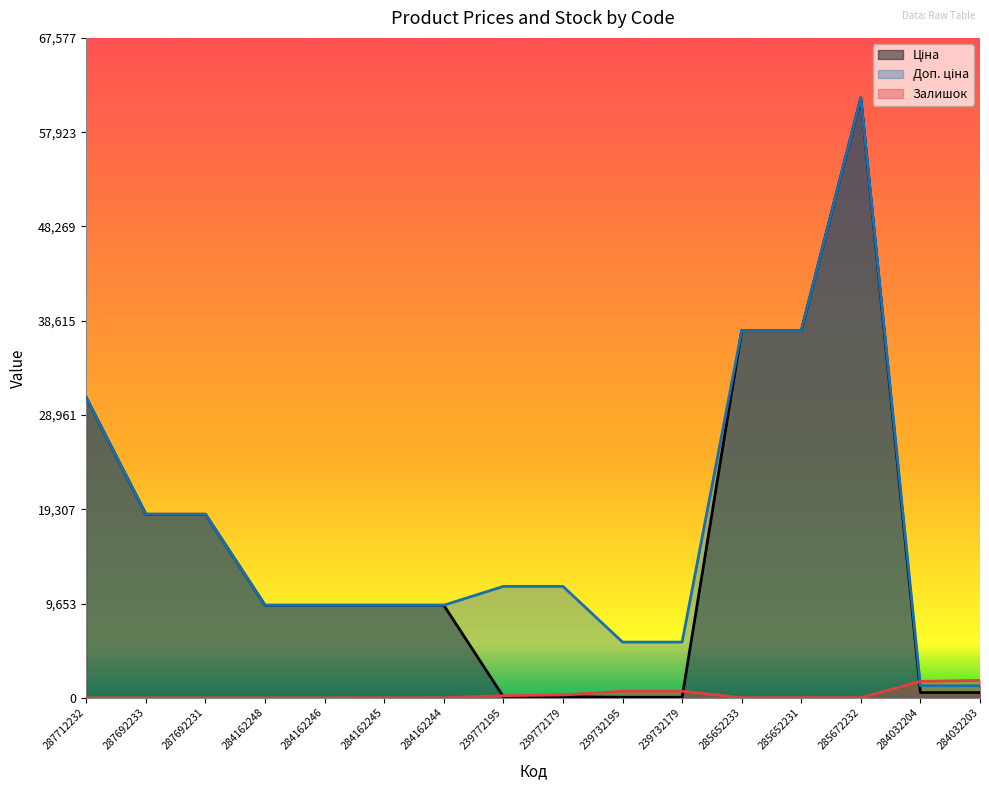

True or false: Доп. ціна has more than 0 interior local peaks.

True